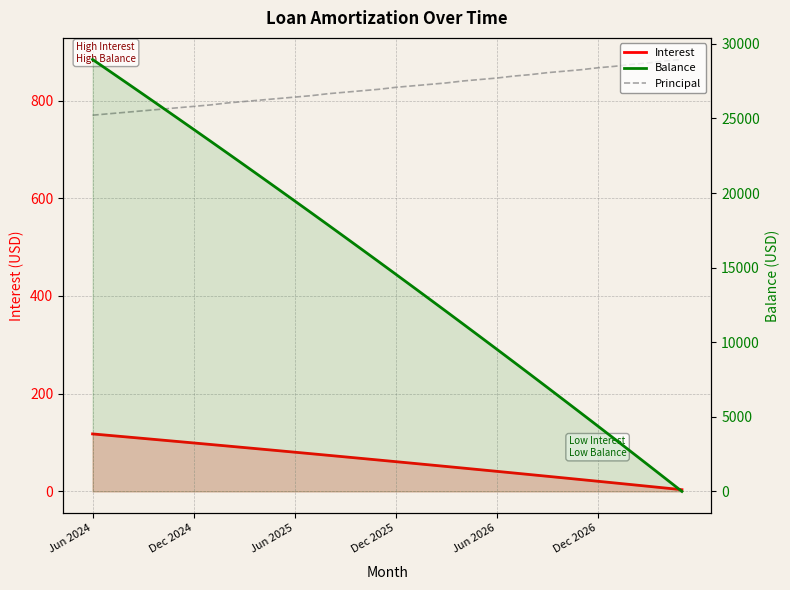

What is the lowest value of the Interest series?

3.5